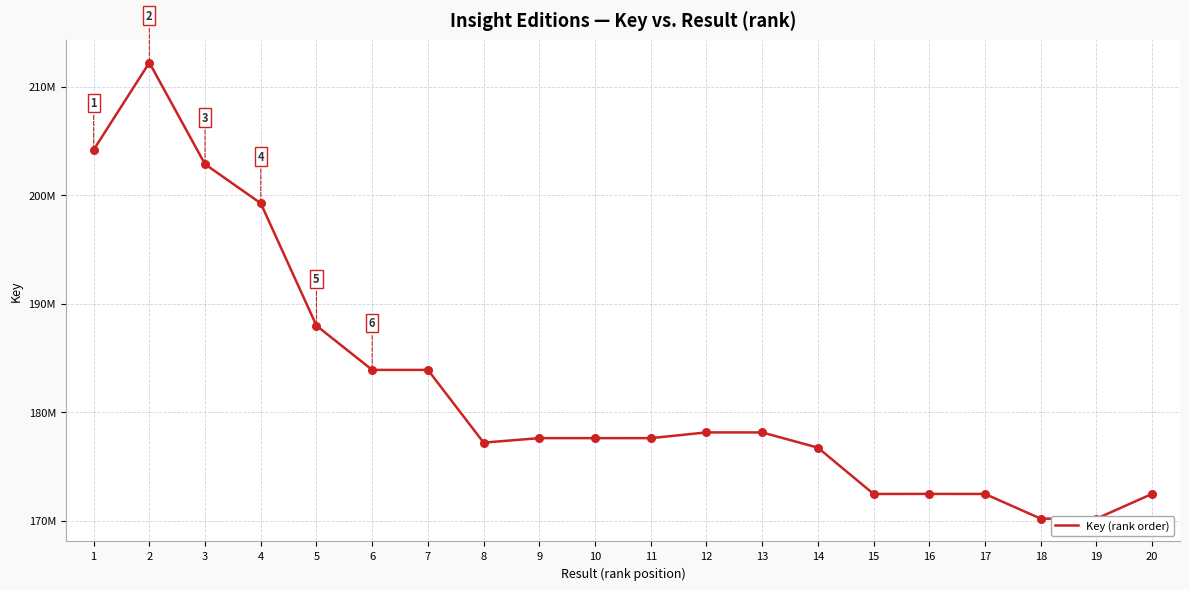

What is the change in value from 1 to 14?

-27452638